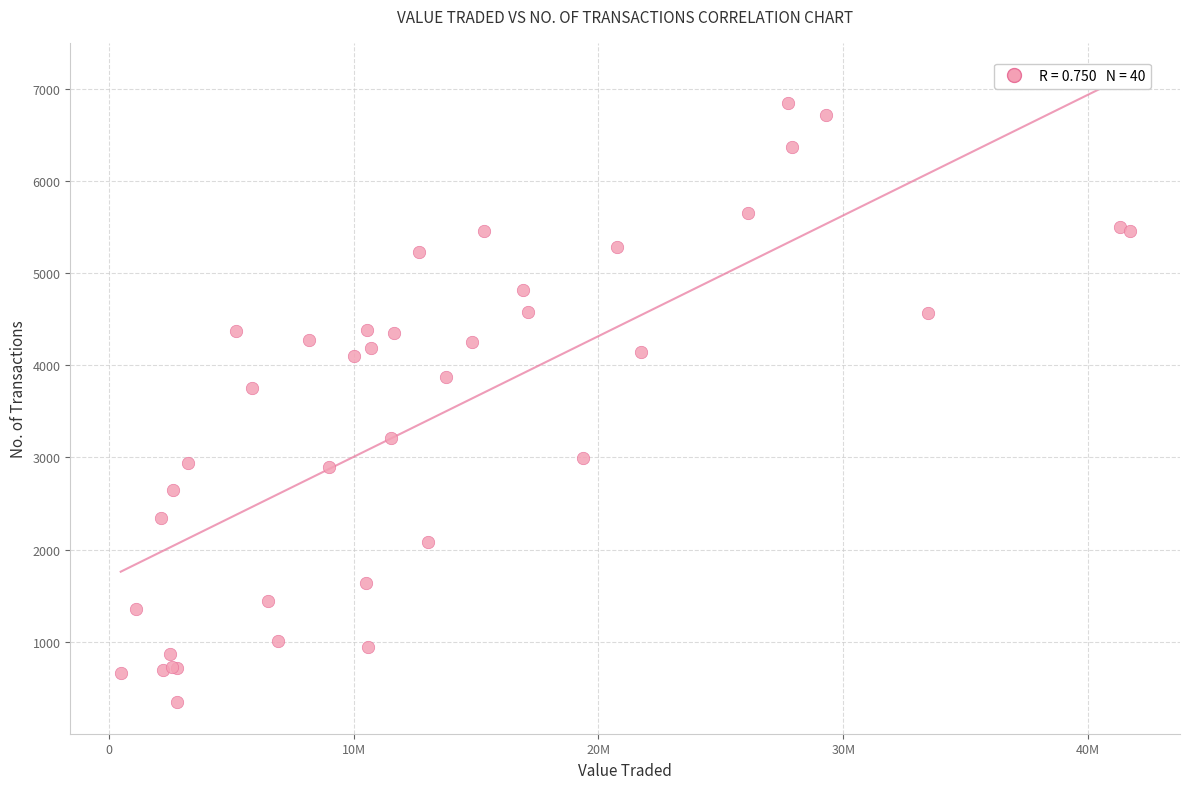

What Y value in the scatter plot is closest to 3593?

3749